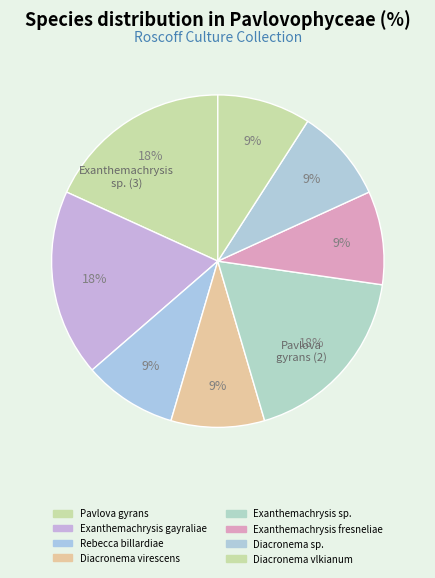

How many segments does this pie chart have?

8